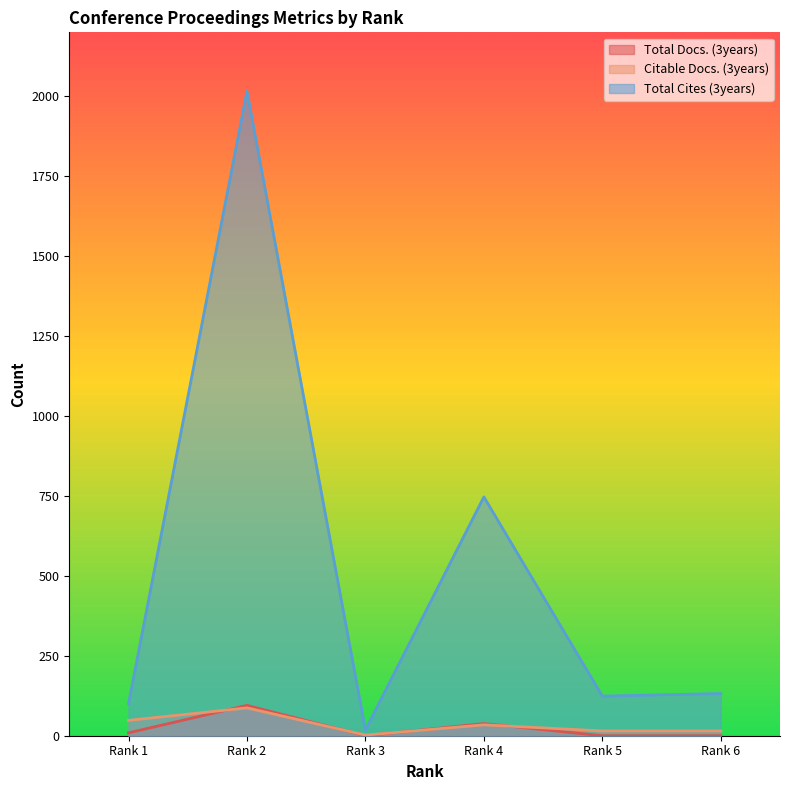

Reading right to left, list all the values displayed in this chart.

Total Docs. (3years): Rank 6=0	Rank 5=0	Rank 4=38	Rank 3=0	Rank 2=95	Rank 1=9
Citable Docs. (3years): Rank 6=15	Rank 5=15	Rank 4=34	Rank 3=2	Rank 2=87	Rank 1=48
Total Cites (3years): Rank 6=132	Rank 5=124	Rank 4=747	Rank 3=18	Rank 2=2016	Rank 1=100